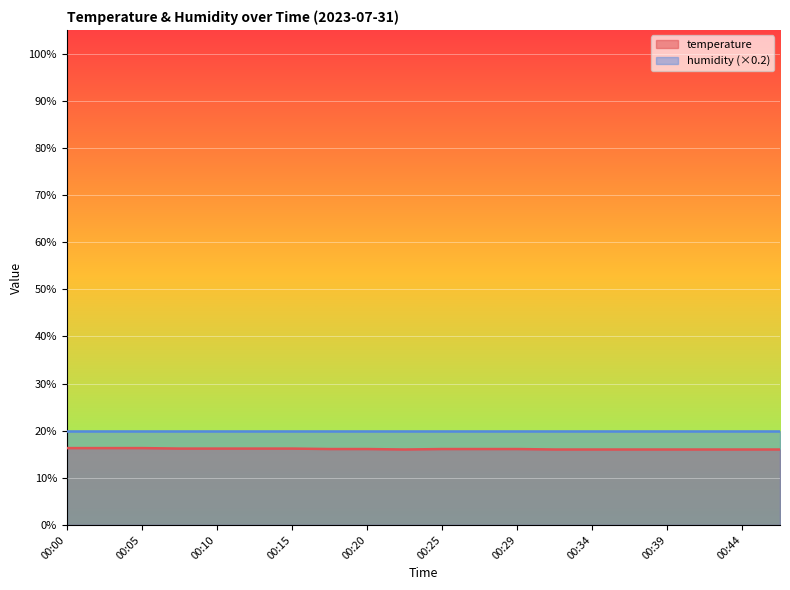

What is the greatest value displayed?

20.0